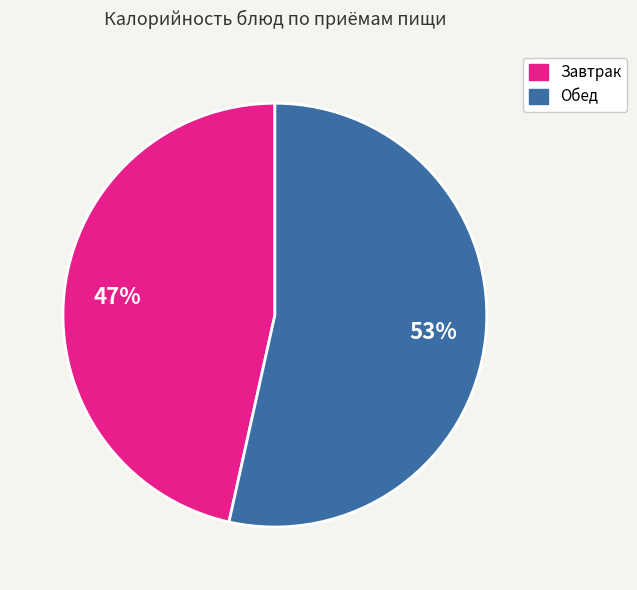

To the nearest percent, what is the average slice percentage?

50%